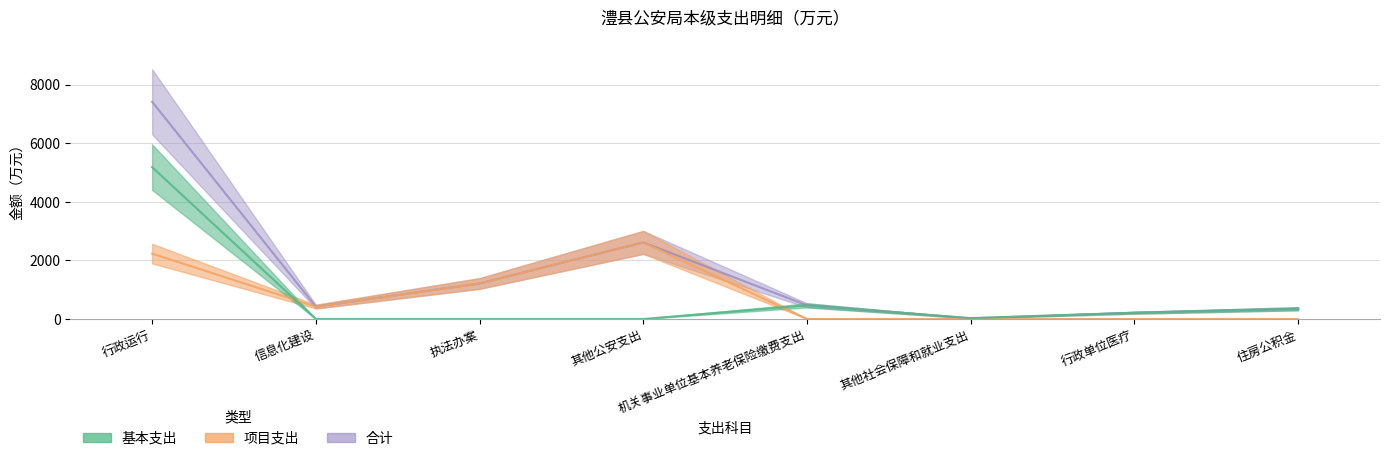

Is the value of 合计 at 其他公安支出 greater than the value of 基本支出 at 行政运行?

No